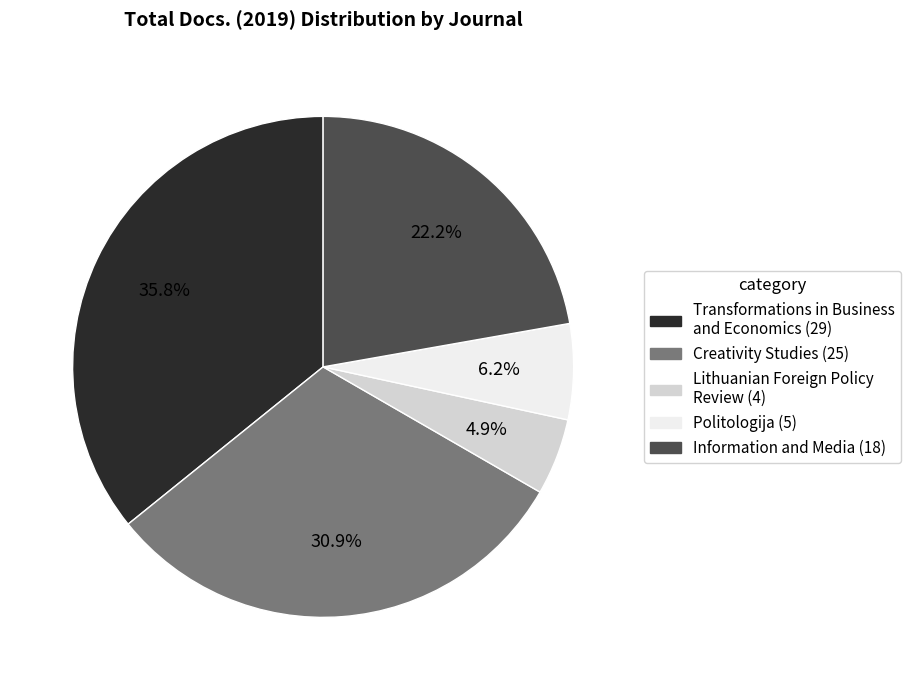

To the nearest percent, what is the difference between the largest and smallest slice percentages?

31%